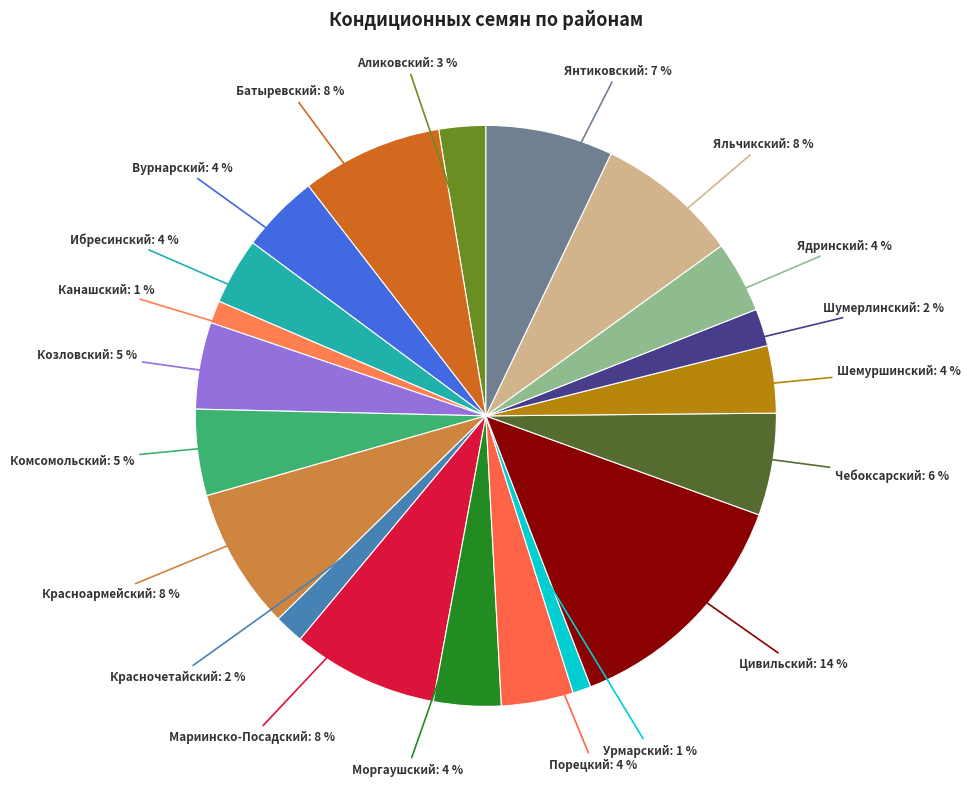

How many segments does this pie chart have?

20